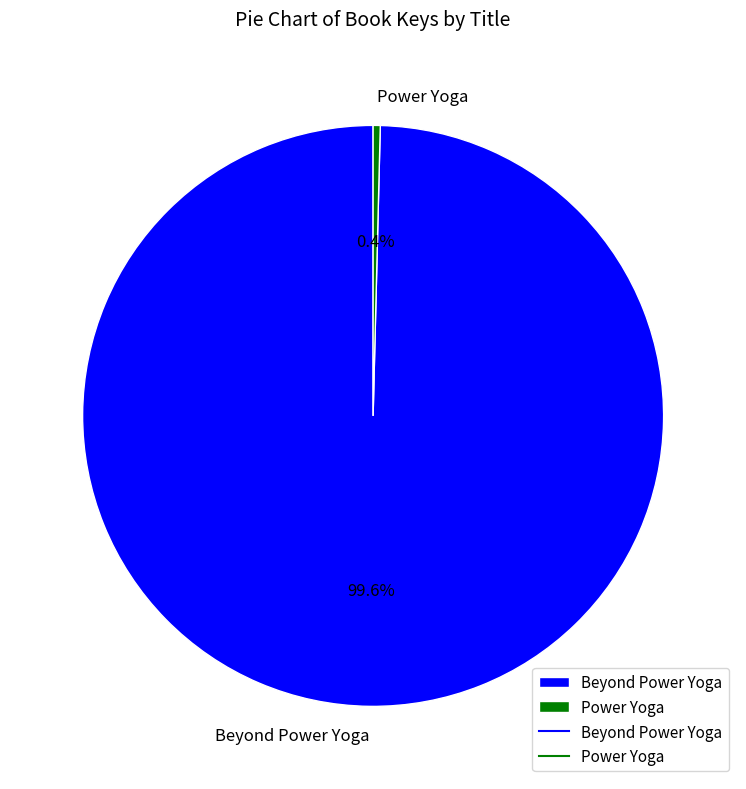

Which category accounts for the majority?

Beyond Power Yoga